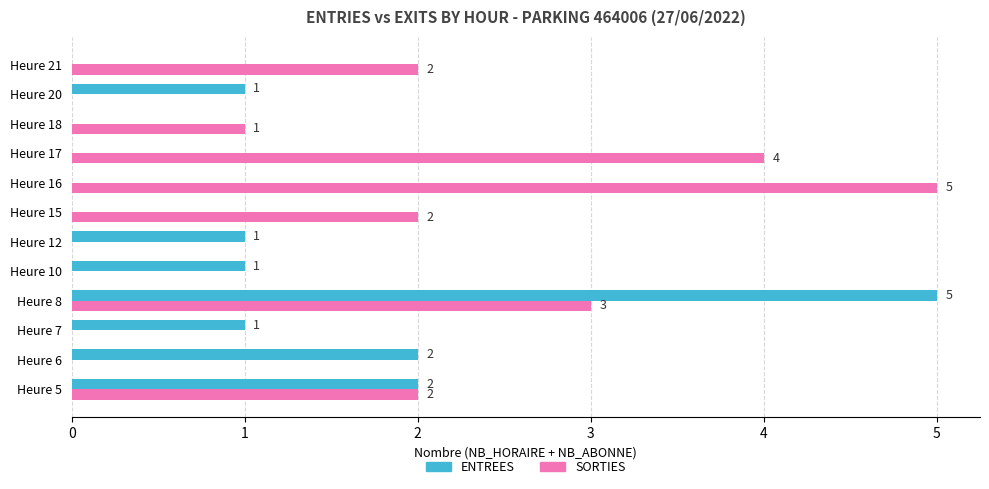

How many ENTREES values are between 0 and 2?

11